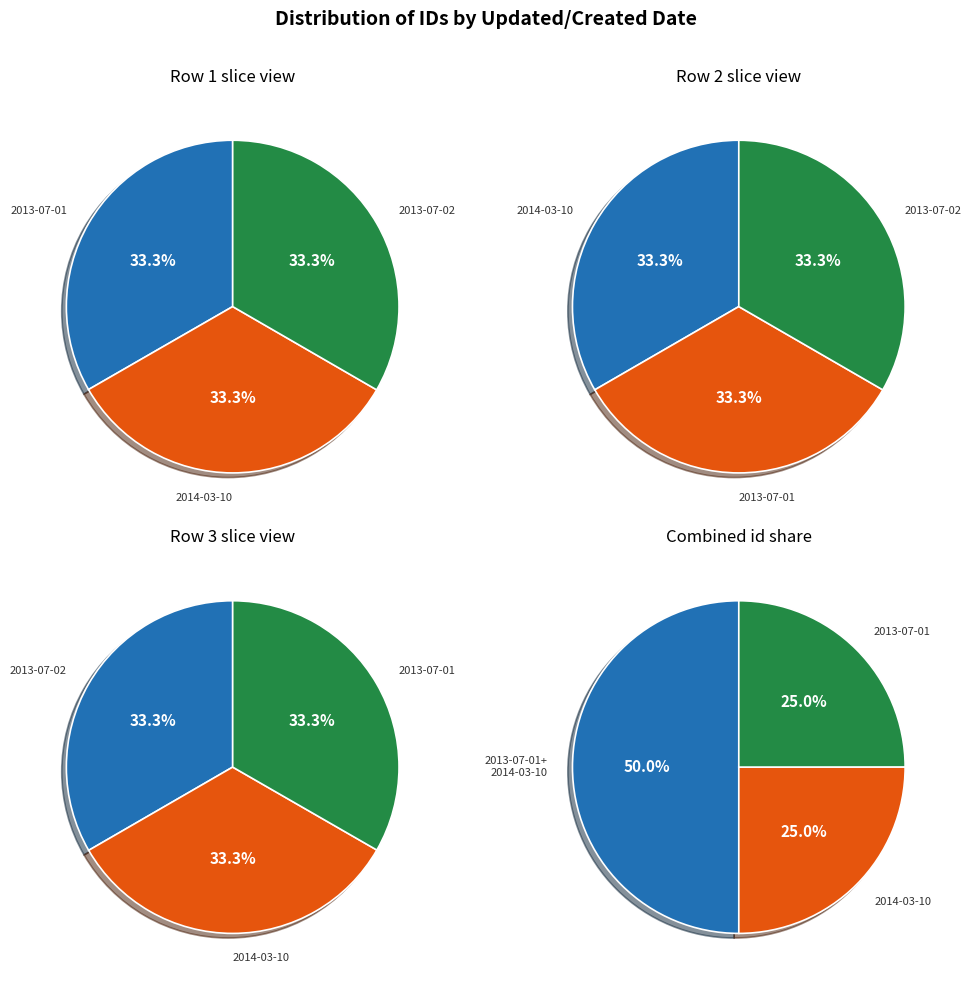

What percentage is the 2014-03-10 22:02:26 UTC slice, to the nearest percent?

33%